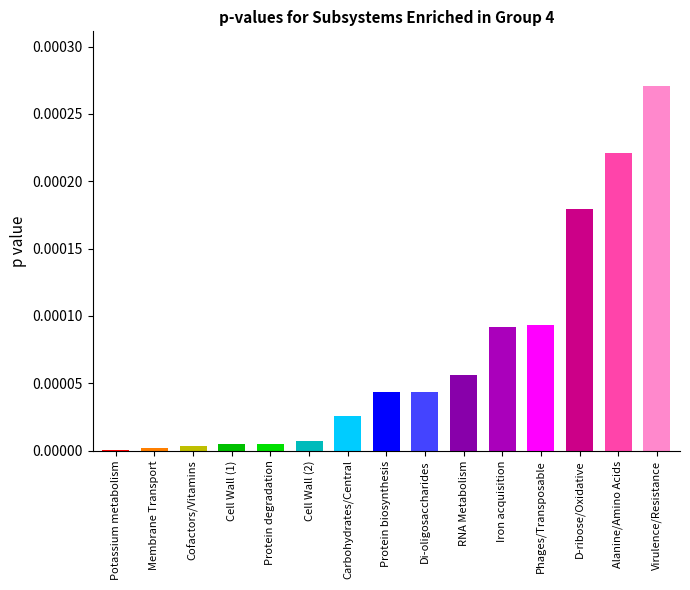

Rank the categories by value from lowest to highest.

Potassium metabolism, Membrane Transport, Cofactors/Vitamins, Cell Wall (1), Protein degradation, Cell Wall (2), Carbohydrates/Central, Protein biosynthesis, Di-oligosaccharides, RNA Metabolism, Iron acquisition, Phages/Transposable, D-ribose/Oxidative, Alanine/Amino Acids, Virulence/Resistance